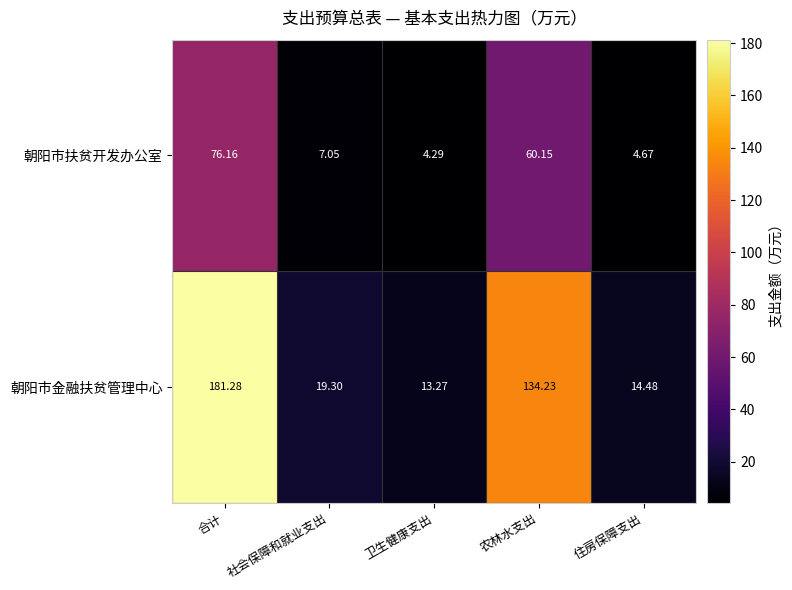

Rank the series at 社会保障和就业支出 from lowest to highest value.

朝阳市扶贫开发办公室, 朝阳市金融扶贫管理中心